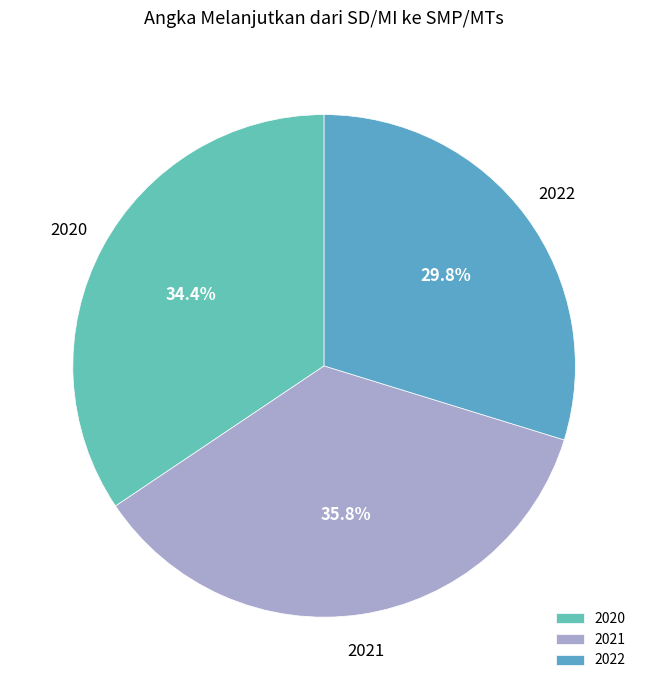

Rank the categories by value from highest to lowest.

2021, 2020, 2022